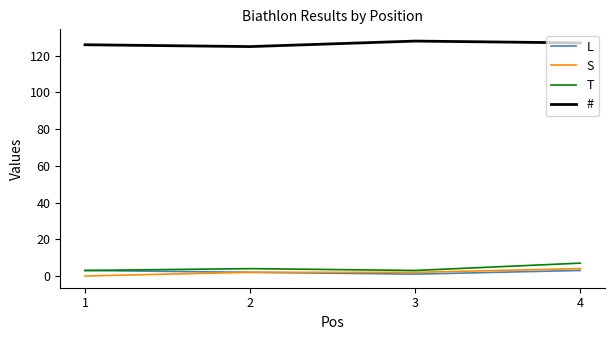

True or false: # and T cross at least once.

False